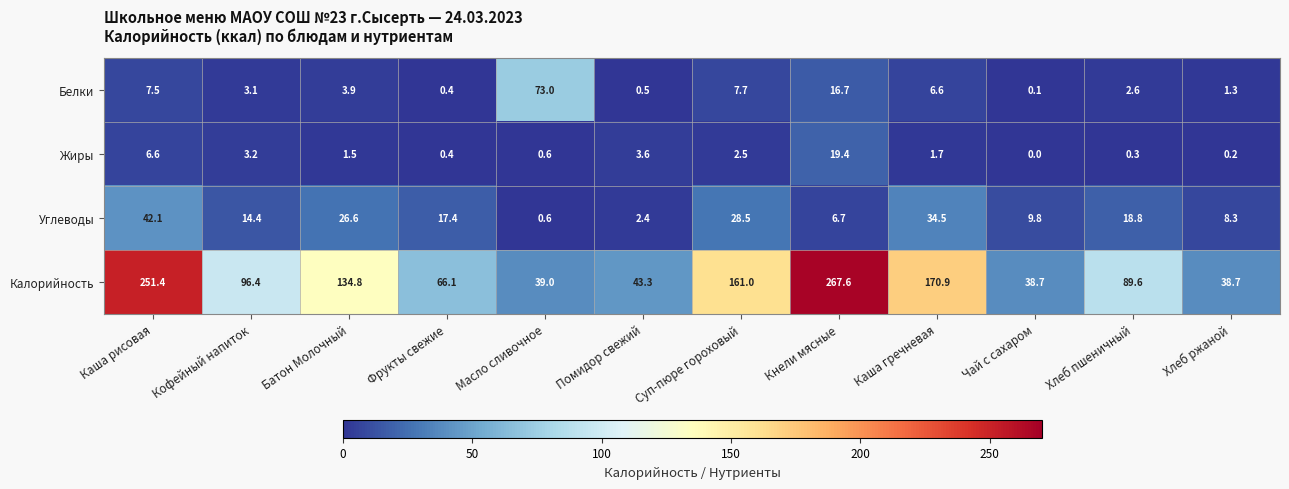

True or false: Калорийность has a value of 267.6 at Кнели мясные.

True